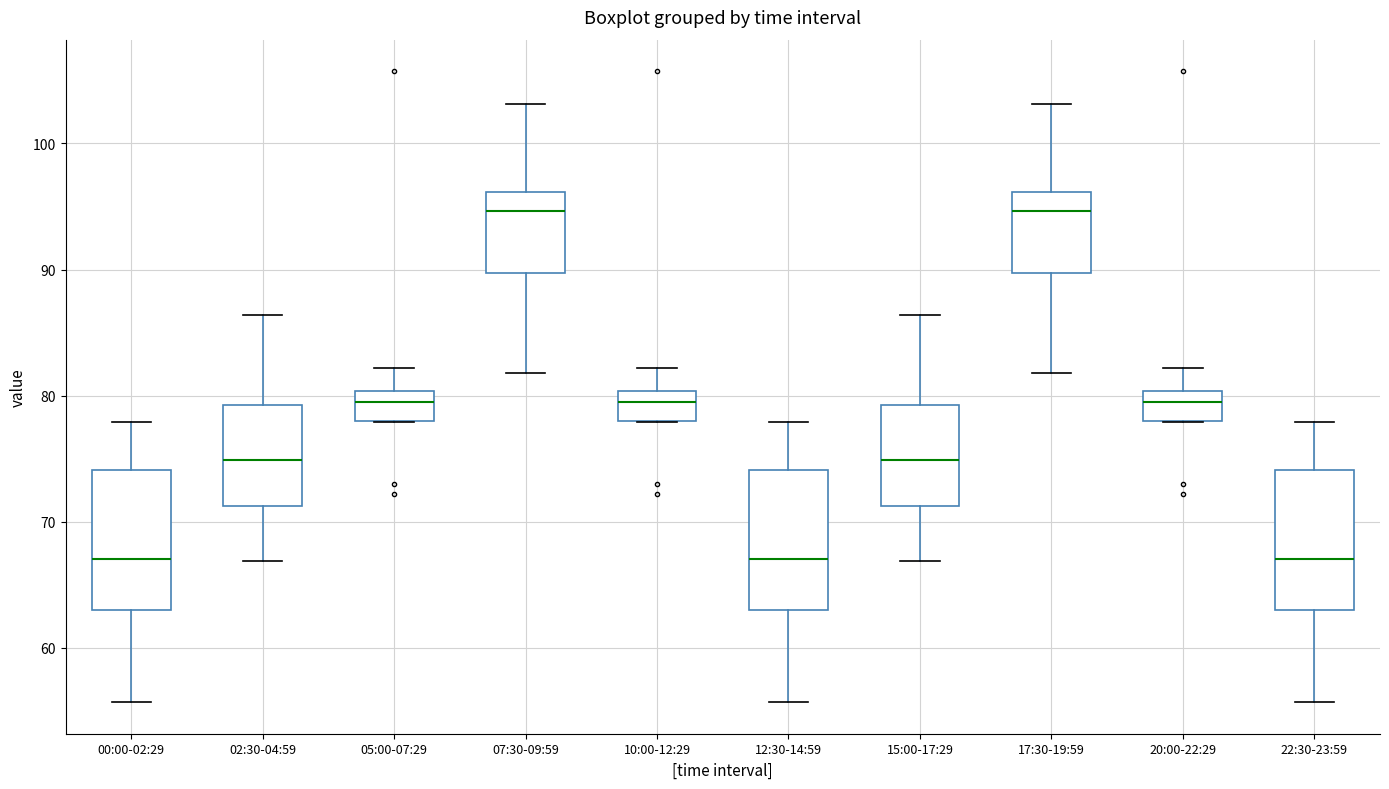

Where does the median line of the box for 22:30-23:59 sit on the y-axis? The values are not printed on the chart, so give them approximately, as read against the axis.

67